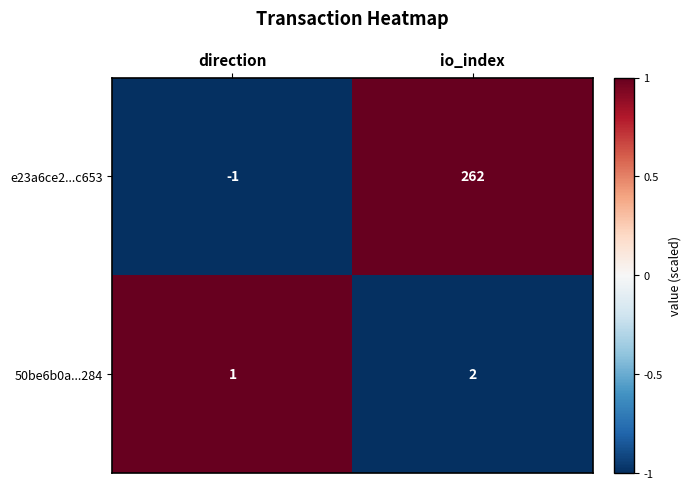

Reading left to right, what are all the values shown in this chart?

e23a6ce2...c653: direction=-1	io_index=262
50be6b0a...284: direction=1	io_index=2